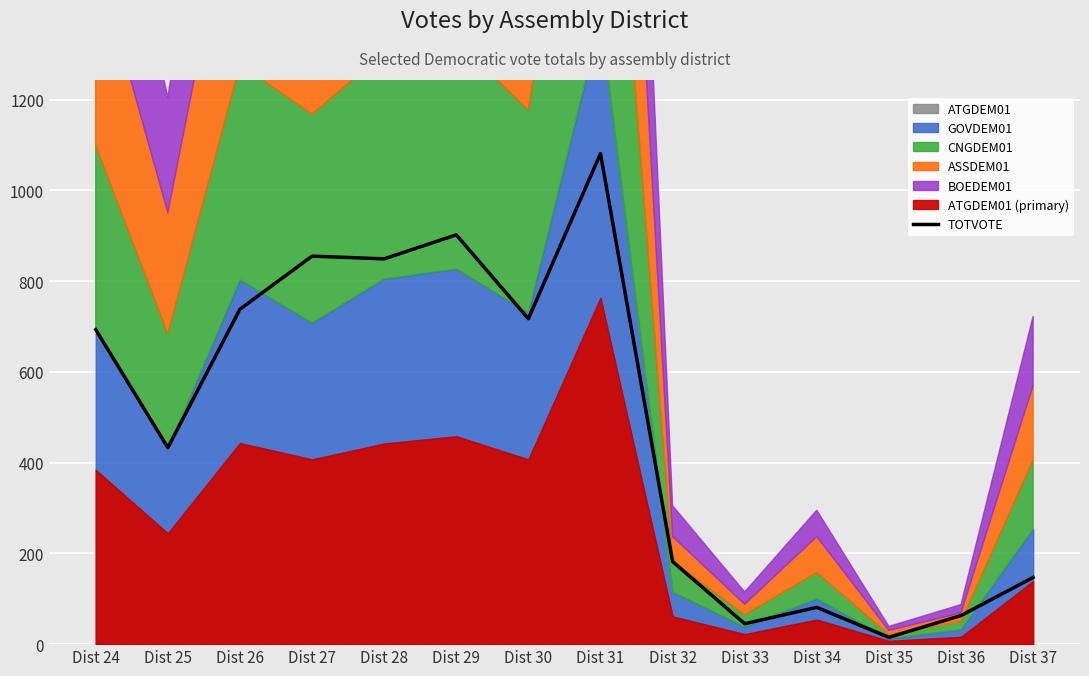

What is the minimum value shown in the chart?

15